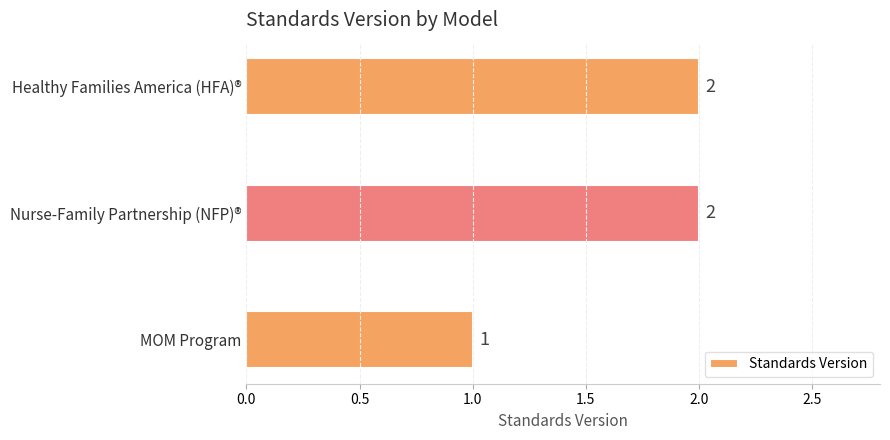

What is the difference between the second highest and minimum values?

1